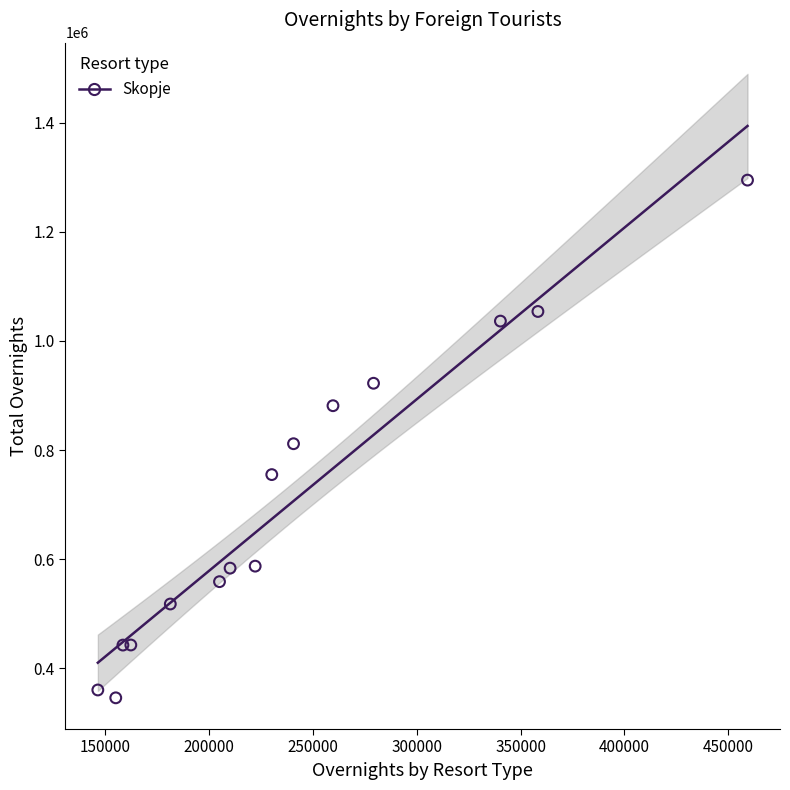

What is the range of X values (max minus min)?

313039